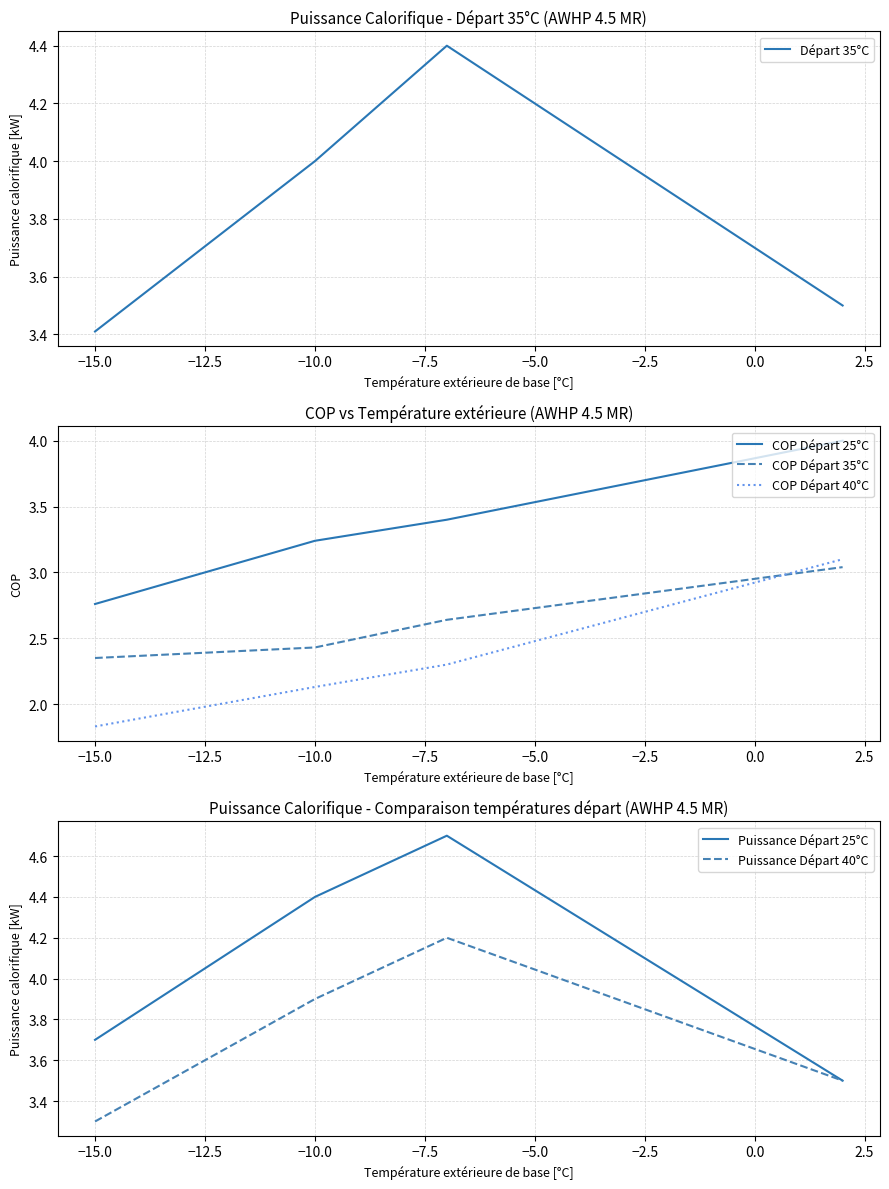

True or false: COP Départ 40°C and COP Départ 25°C intersect in this chart.

False